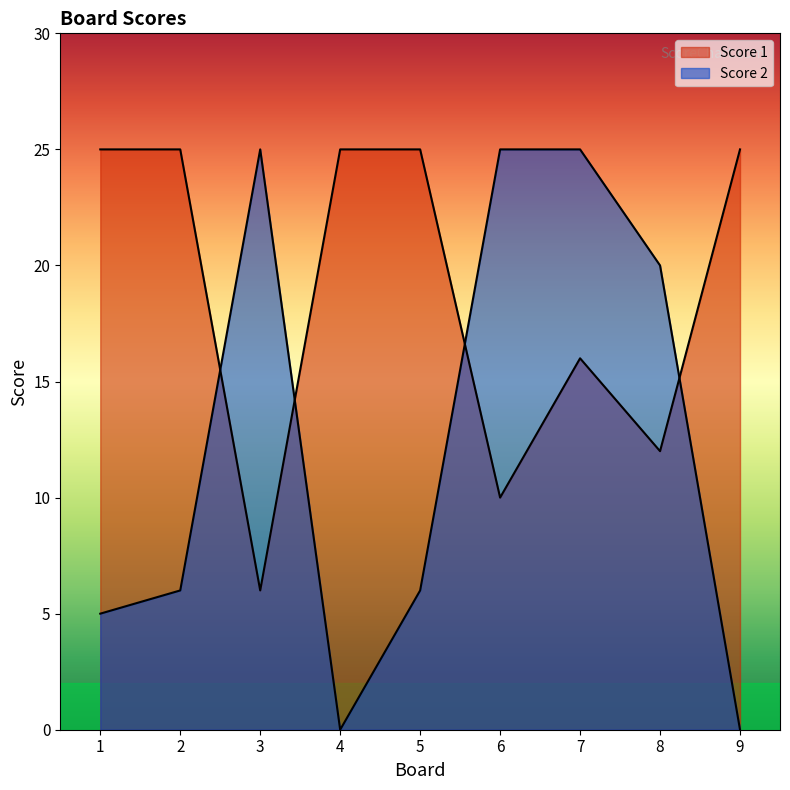

List the series in order of their overall mean, lowest first.

Score 2, Score 1